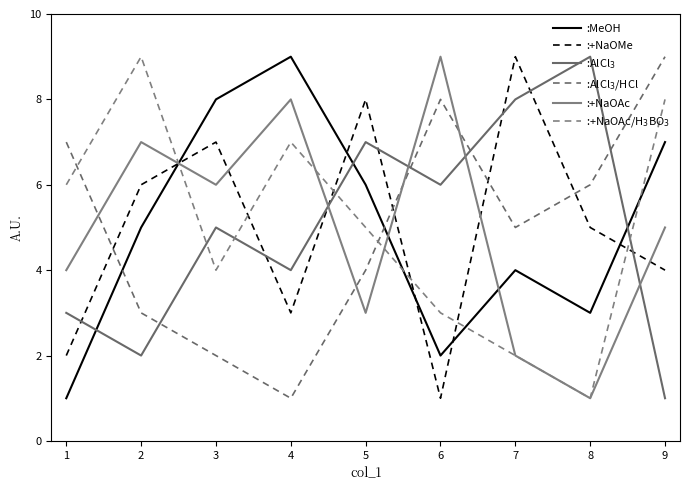

What is the average value of the :+NaOMe series?

5